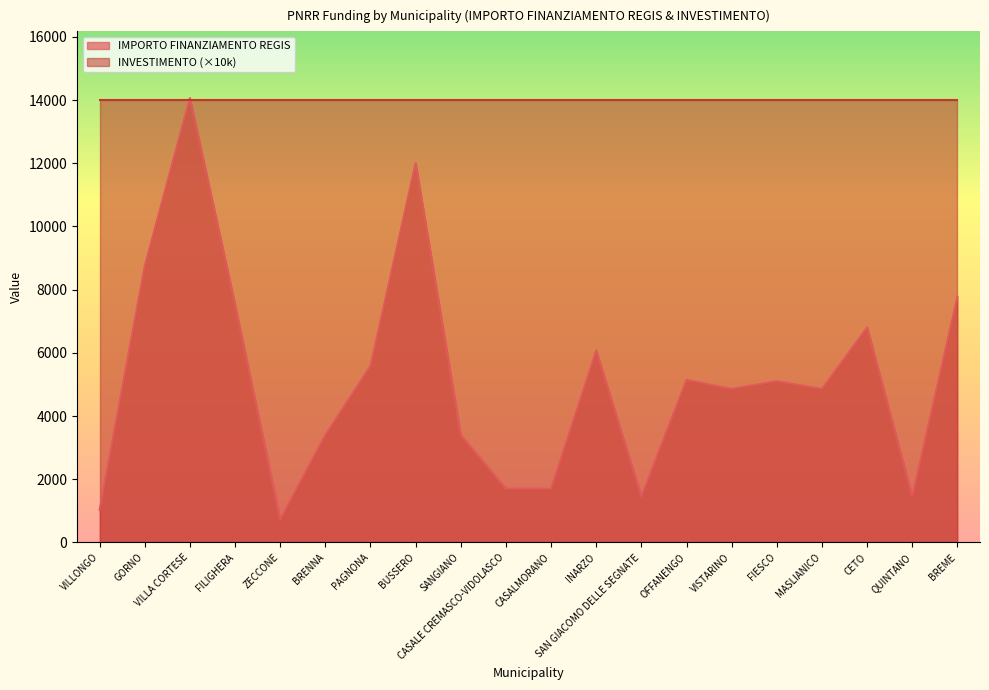

What is the difference between the maximum and minimum values?

13334